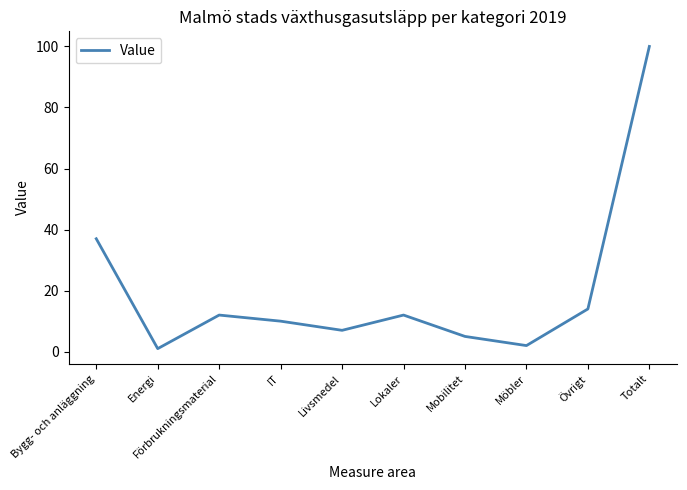

How many interior local peaks (higher than both neighbors) does the data have?

2